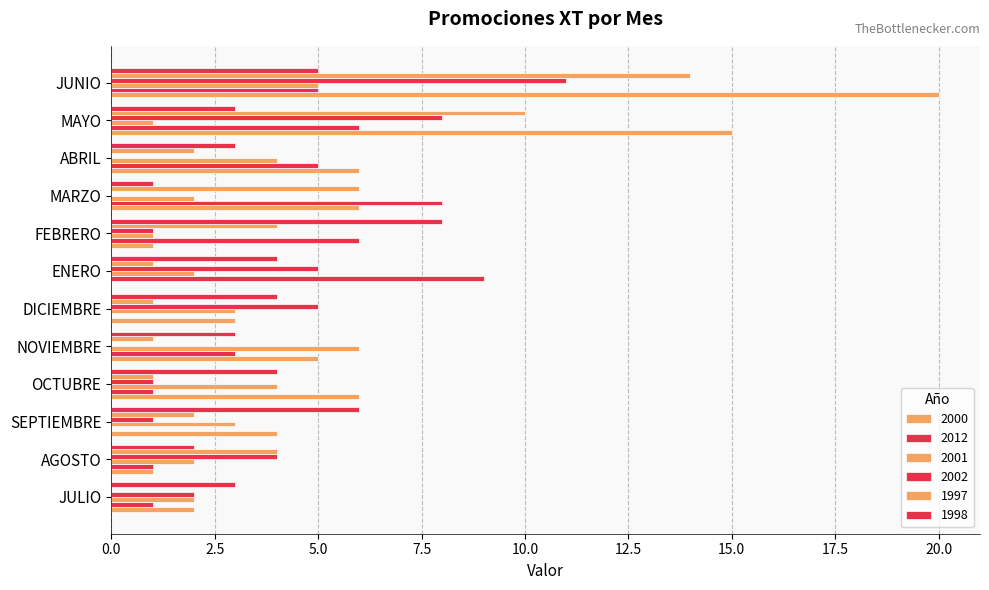

Count the number of data series in this chart.

6